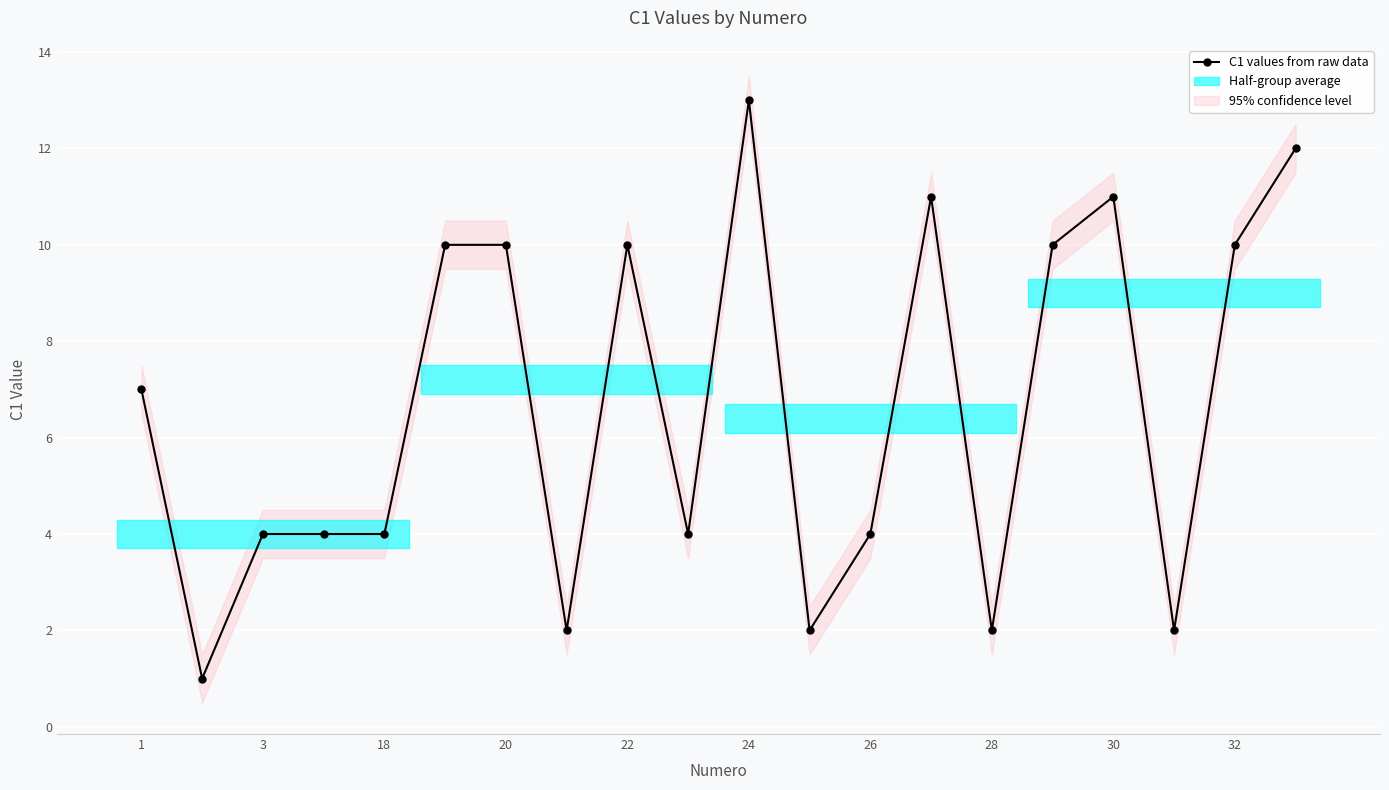

True or false: C1 values from raw data has more than 1 interior local peaks.

True